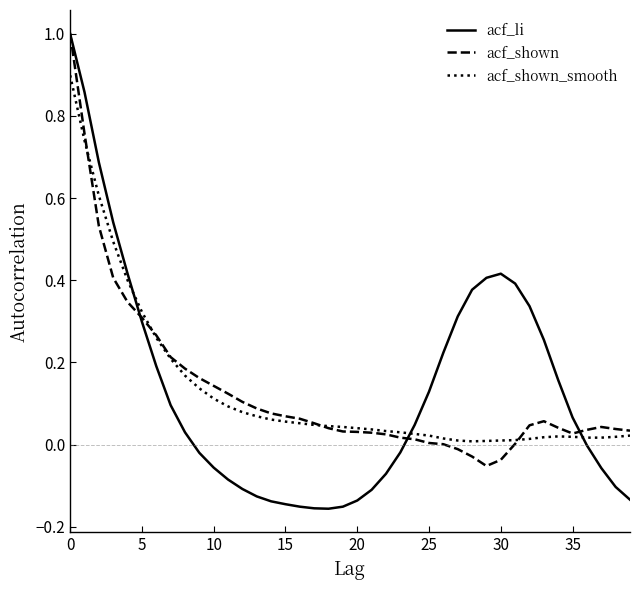

Which series has the widest spread of values?

acf_li